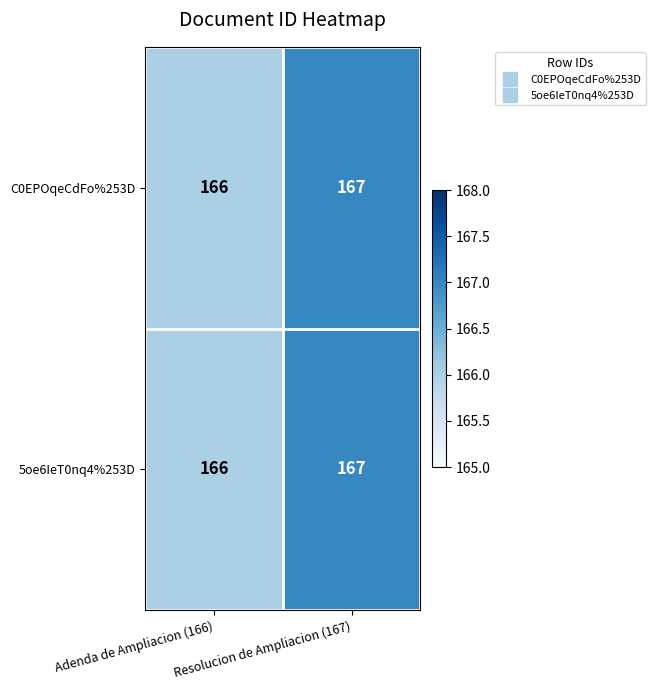

How many distinct data groups are displayed?

2